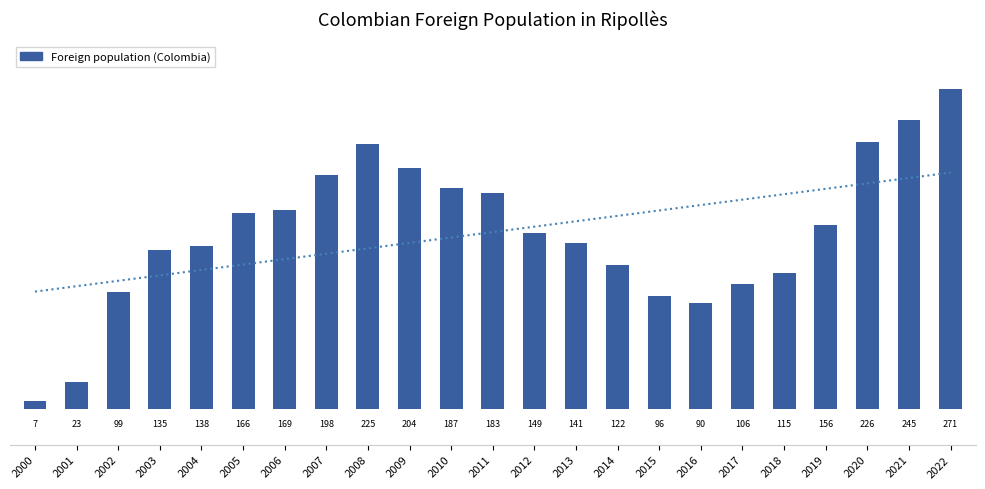

Which label corresponds to the largest value in the chart?

2022